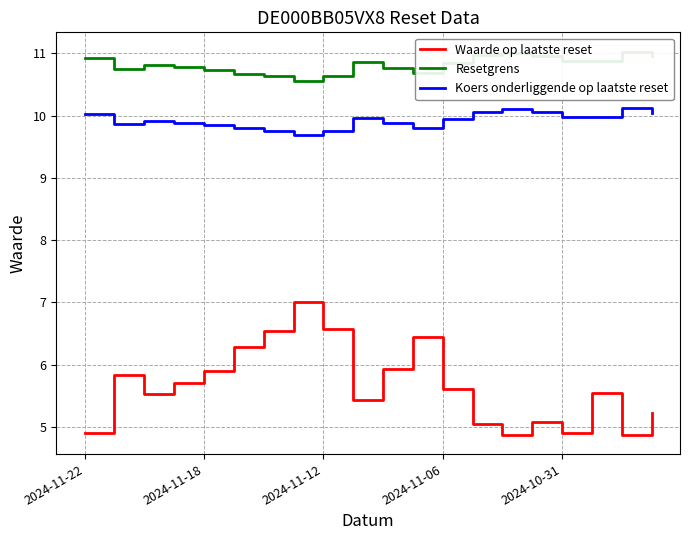

True or false: Waarde op laatste reset has a value of 6.5 at 6.

True